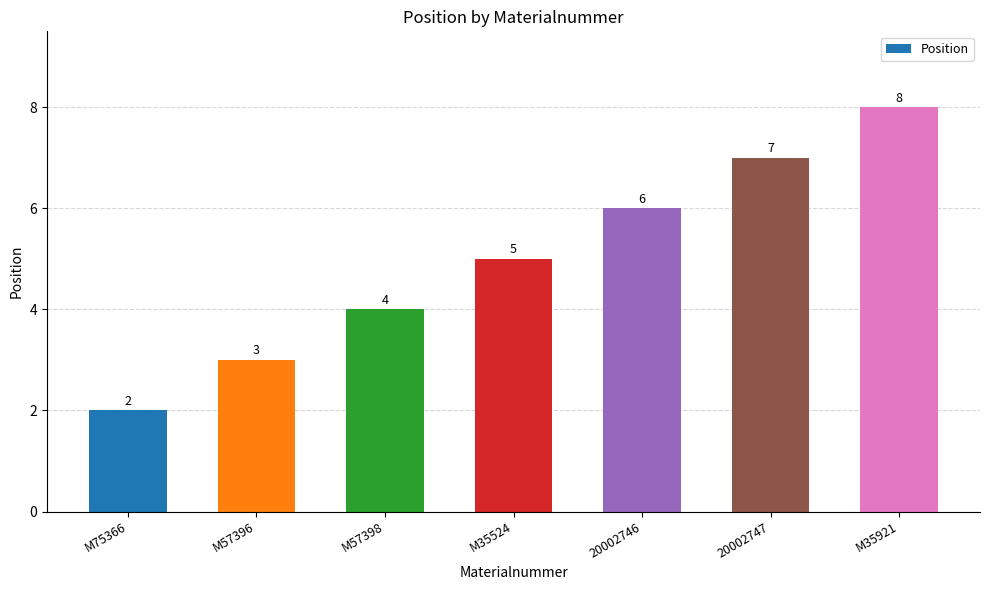

Approximately how many times larger is the value at 20002746 compared to 20002747?

0.9